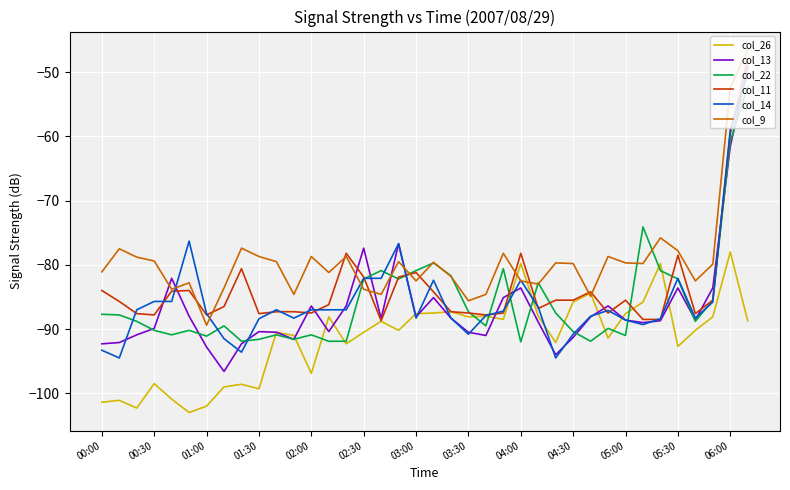

List the series in order of their peak value, lowest first.

col_26, col_22, col_14, col_13, col_11, col_9